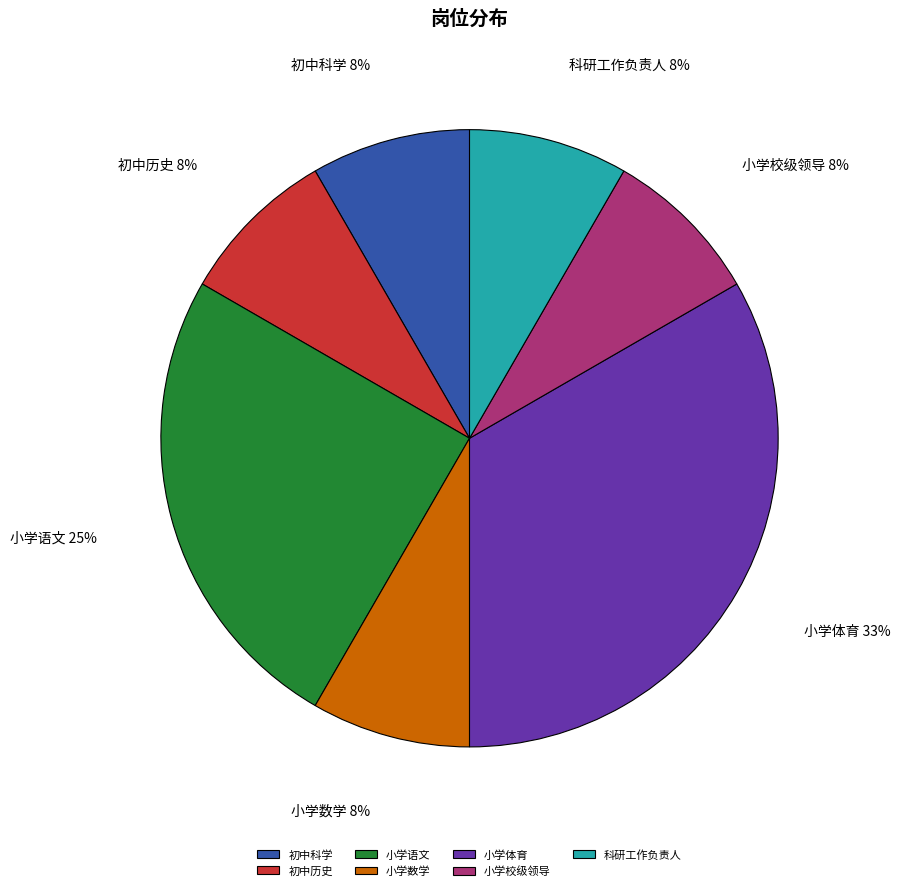

Is there a majority slice in this chart?

No